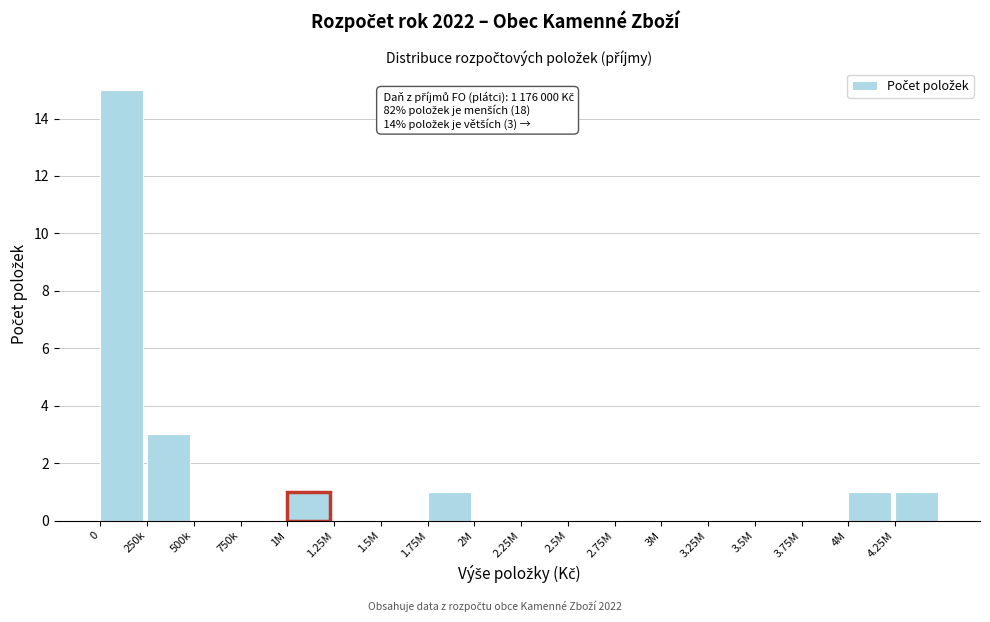

Reading right to left, extract all data points from this chart.

4.25M=1	4M=1	3.75M=0	3.5M=0	3.25M=0	3M=0	2.75M=0	2.5M=0	2.25M=0	2M=0	1.75M=1	1.5M=0	1.25M=0	1M=1	750k=0	500k=0	250k=3	0=15